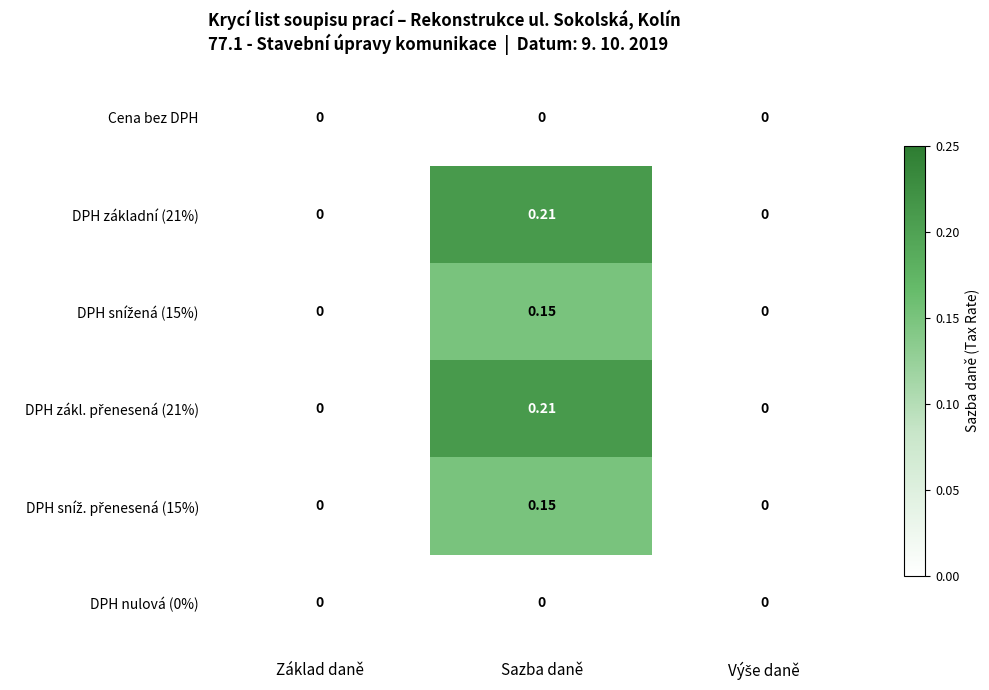

Which category has the highest value in the DPH základní (21%) series?

Sazba daně